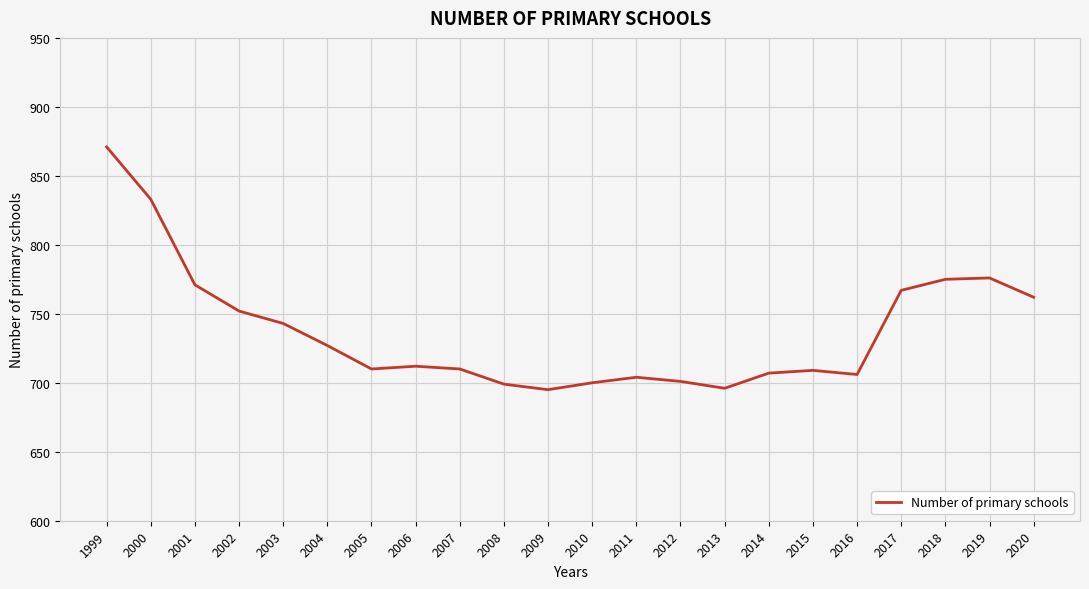

What is the difference between the values at 2000 and 2005?

123